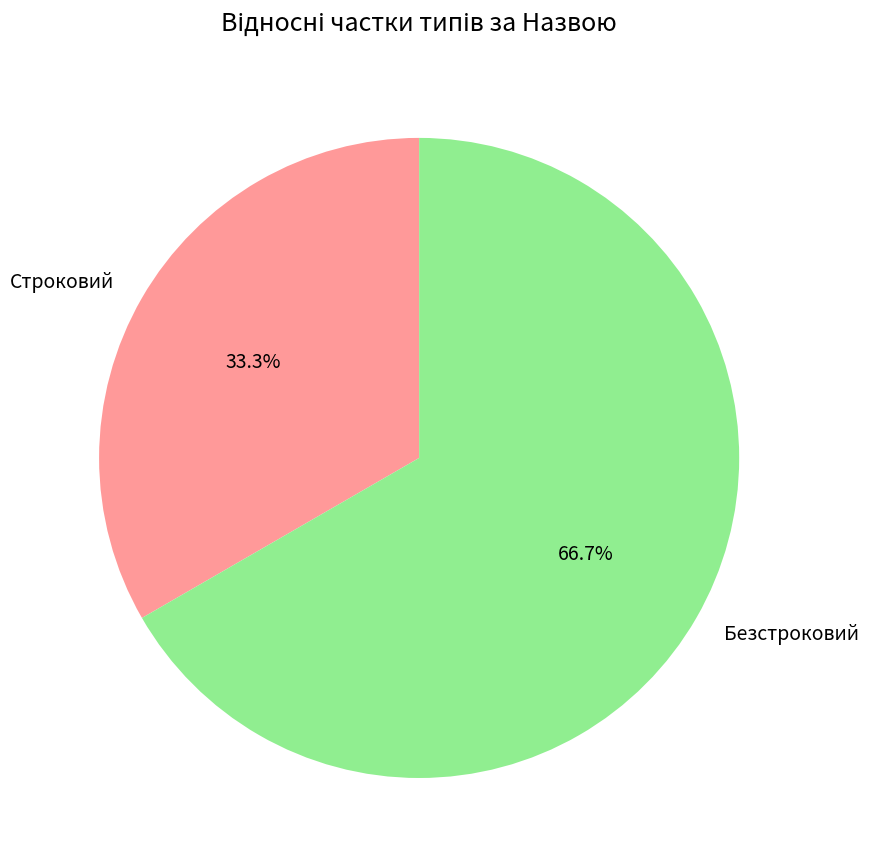

How many segments does this pie chart have?

2